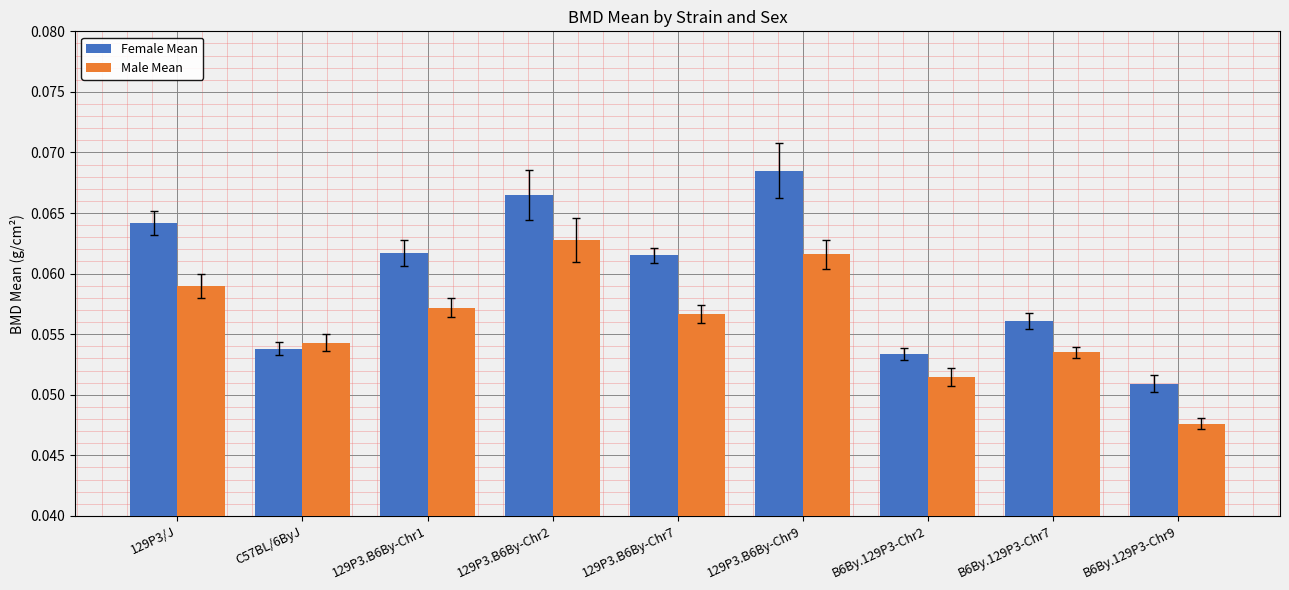

At which category is the sum across all series the highest?

129P3.B6By-Chr9